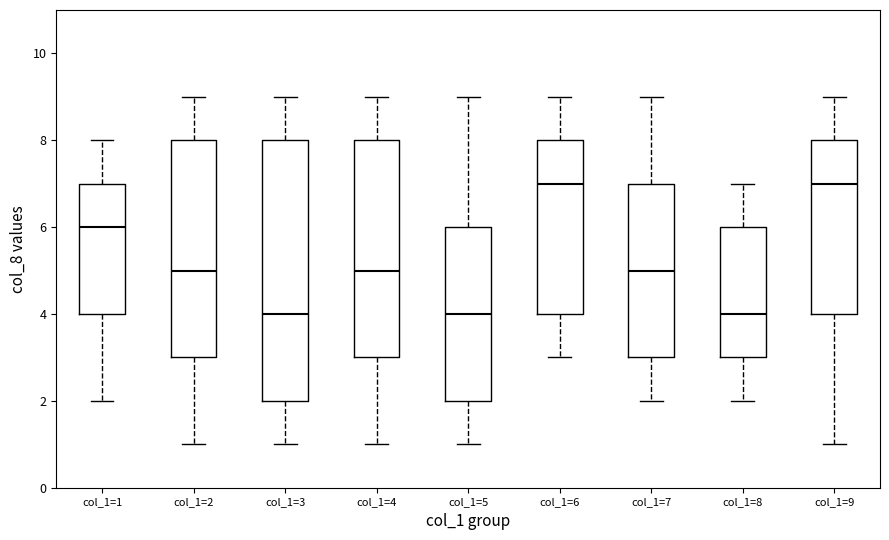

Reading left to right, transcribe this box plot: for each box, give where its median line is, the range the box spans, and where its two whiskers end, as read against the y-axis. The values are not printed on the chart, so give them approximately, as read against the axis.

col_1=1: median 6, box 4 to 7, whiskers 2 to 8
col_1=2: median 5, box 3 to 8, whiskers 1 to 9
col_1=3: median 4, box 2 to 8, whiskers 1 to 9
col_1=4: median 5, box 3 to 8, whiskers 1 to 9
col_1=5: median 4, box 2 to 6, whiskers 1 to 9
col_1=6: median 7, box 4 to 8, whiskers 3 to 9
col_1=7: median 5, box 3 to 7, whiskers 2 to 9
col_1=8: median 4, box 3 to 6, whiskers 2 to 7
col_1=9: median 7, box 4 to 8, whiskers 1 to 9